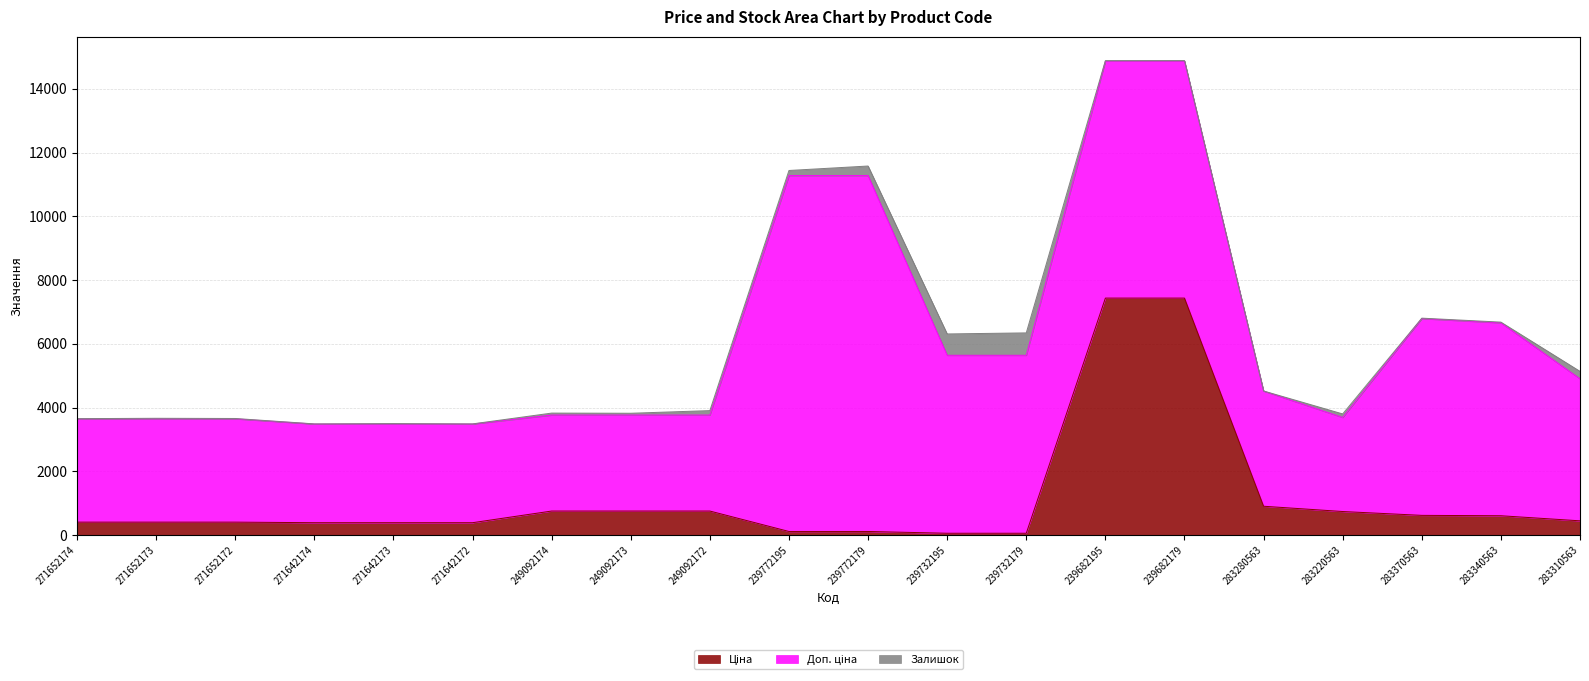

How many values in the Залишок series are below 23?

10